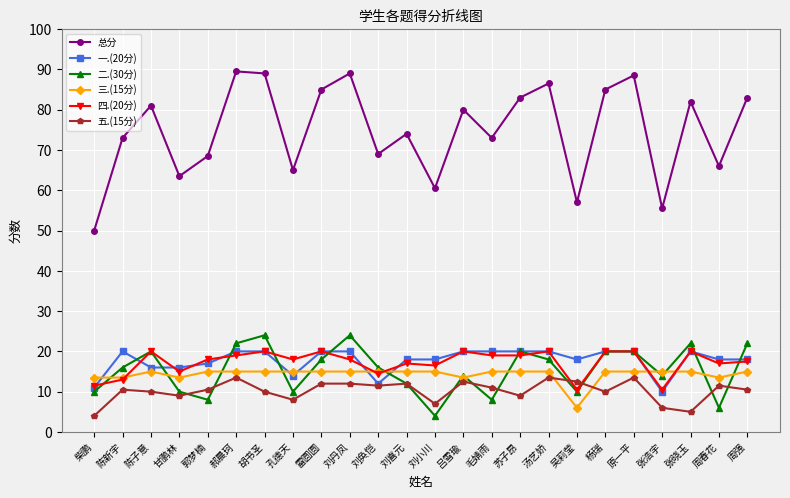

Between which two adjacent categories do 二.(30分) and 三.(15分) first intersect?

柴鹏 and 陈新宇